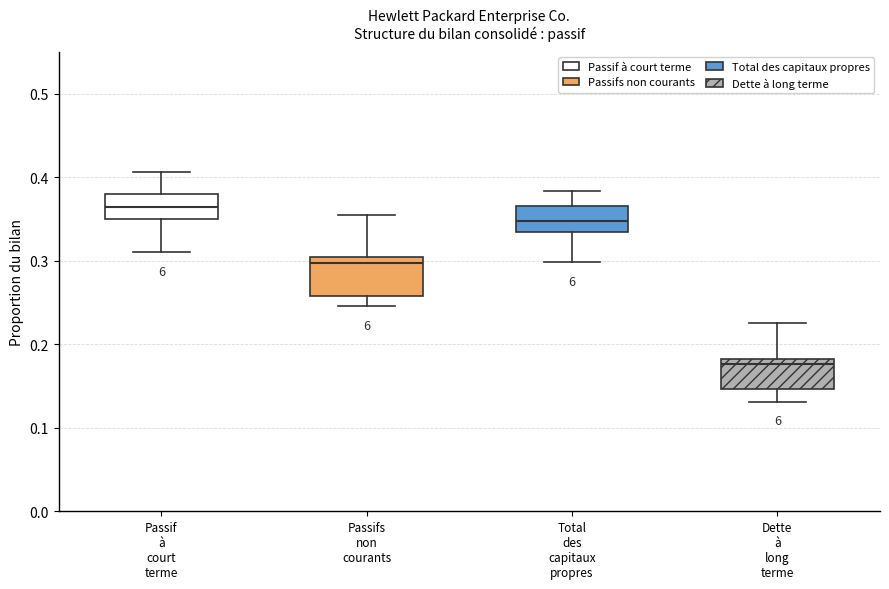

Where is the upper edge of the box for Total des capitaux propres on the y-axis? The values are not printed on the chart, so give them approximately, as read against the axis.

0.37